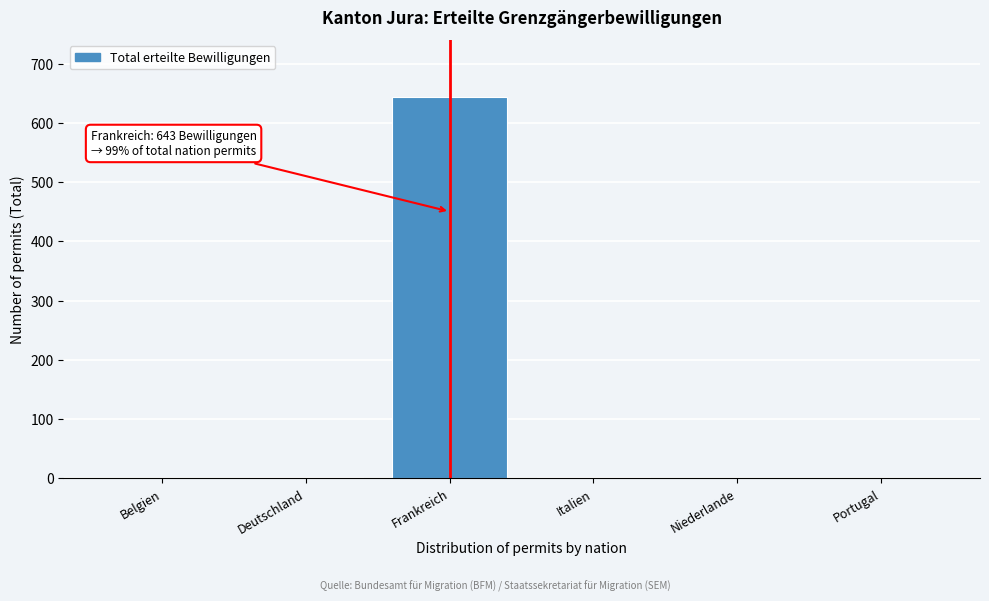

What is the sum of all values?

650